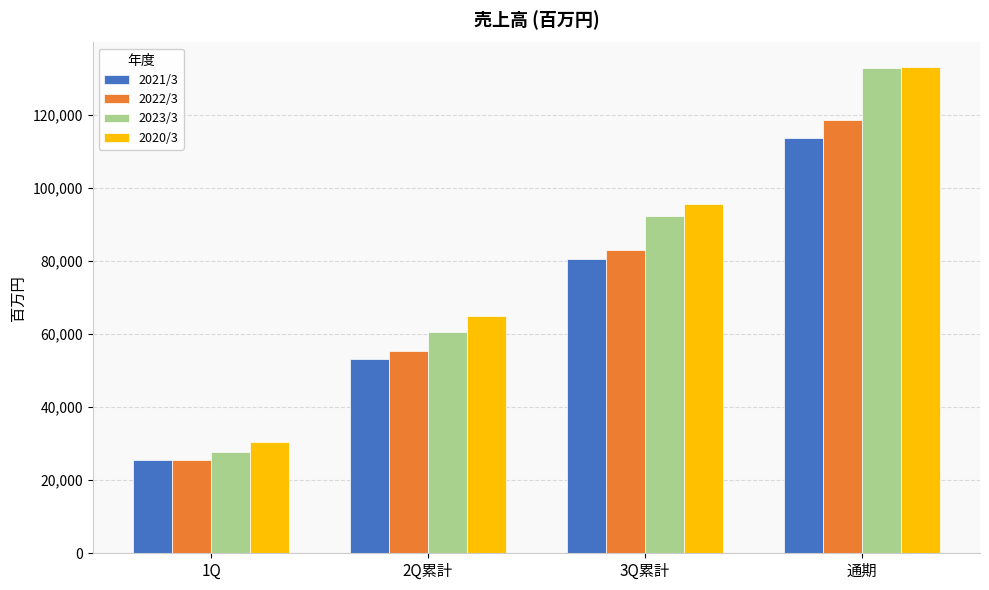

At which label does 2022/3 reach its minimum?

1Q